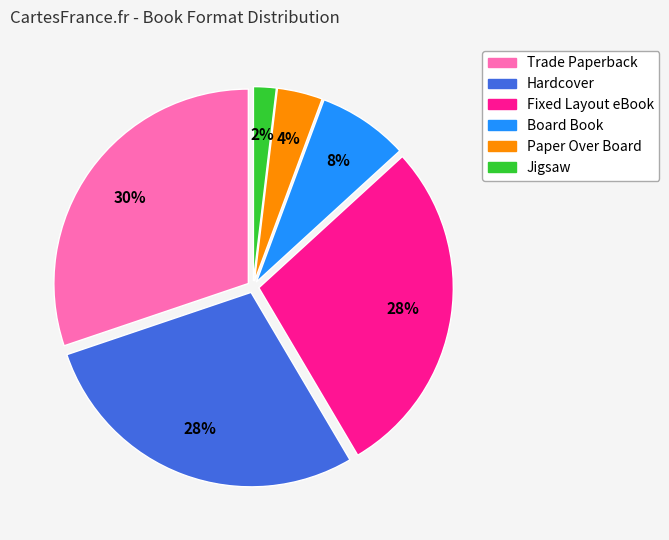

The Board Book slice represents 1% of the pie. True or false?

False